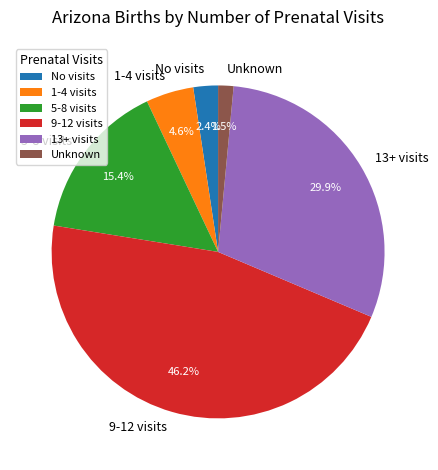

Is it true that 9-12 visits is 40% of the pie?

False